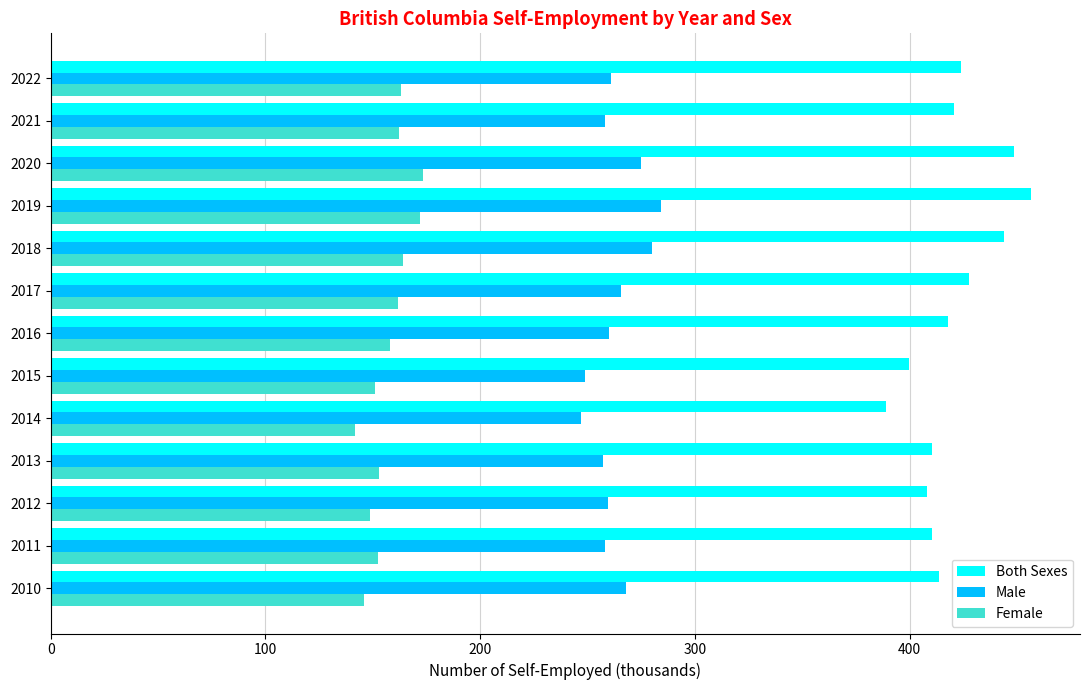

Which series has the largest range (max minus min)?

Both Sexes